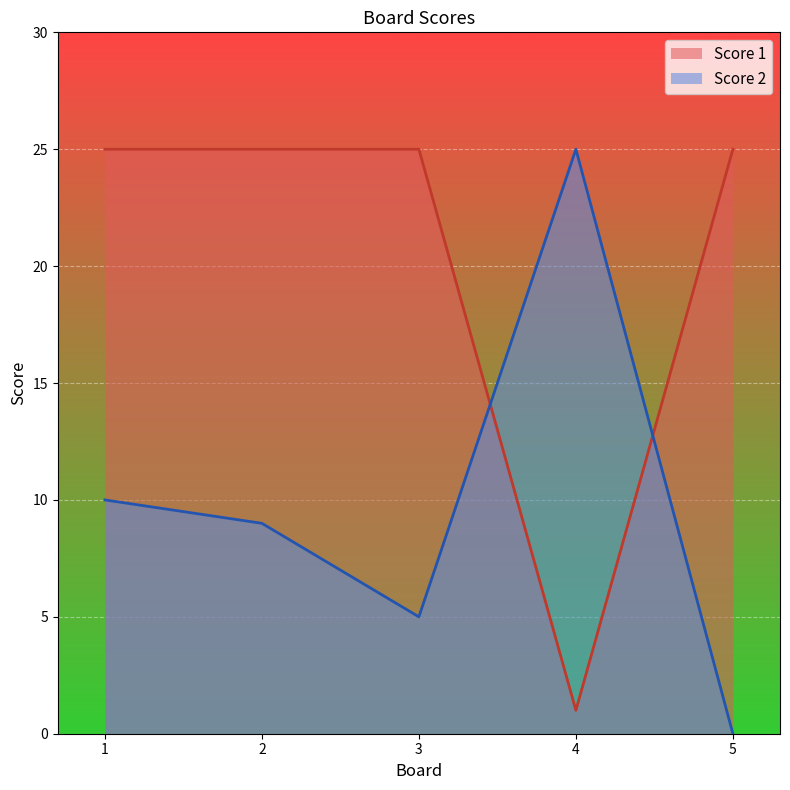

What is the value of the Score 1 point at the 2nd from the left?

25